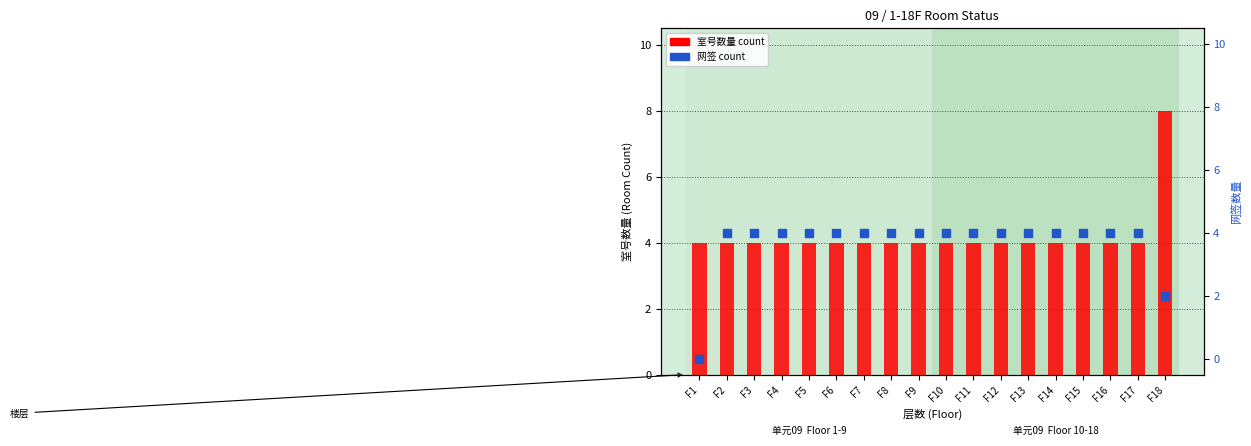

Which series reaches the minimum Y coordinate?

网签 count